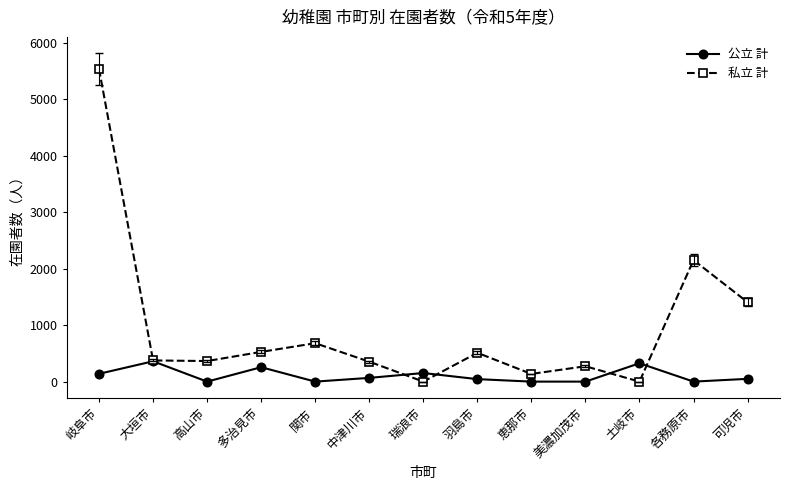

Where does the 私立 計 series first go above 375?

岐阜市